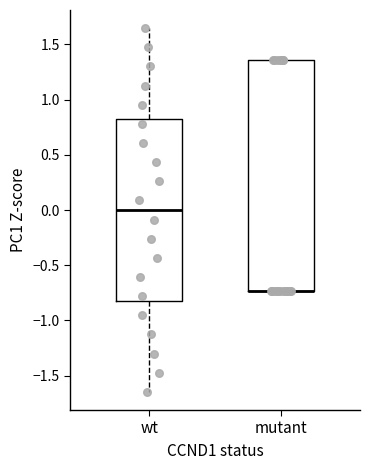

Which box is the tallest, from its lower edge to its upper edge?

mutant